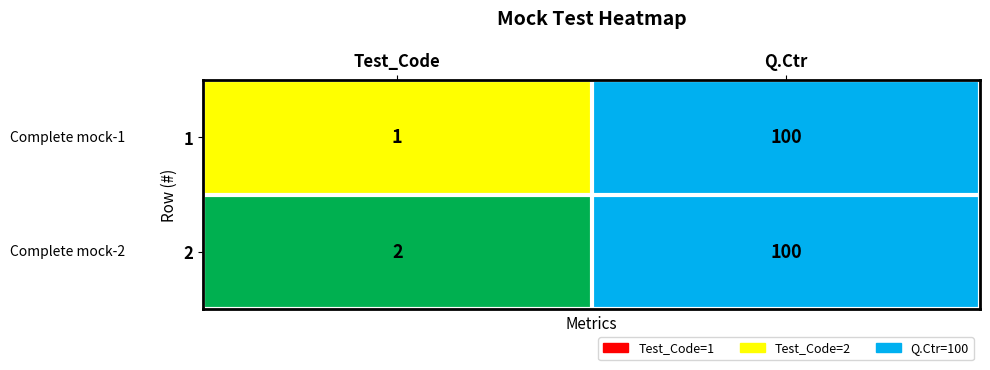

Reading left to right, what are all the values shown in this chart?

1: 1	100
2: 2	100